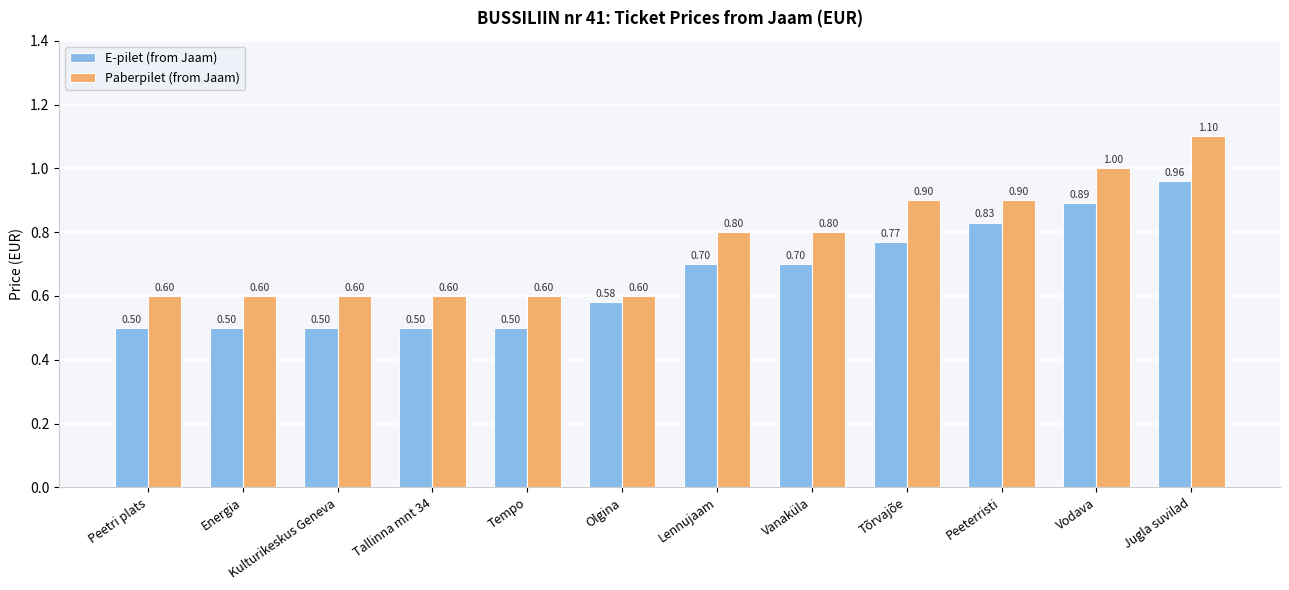

Reading left to right, list all the values displayed in this chart.

E-pilet (from Jaam): 0.5	0.5	0.5	0.5	0.5	0.6	0.7	0.7	0.8	0.8	0.9	1.0
Paberpilet (from Jaam): 0.6	0.6	0.6	0.6	0.6	0.6	0.8	0.8	0.9	0.9	1.0	1.1